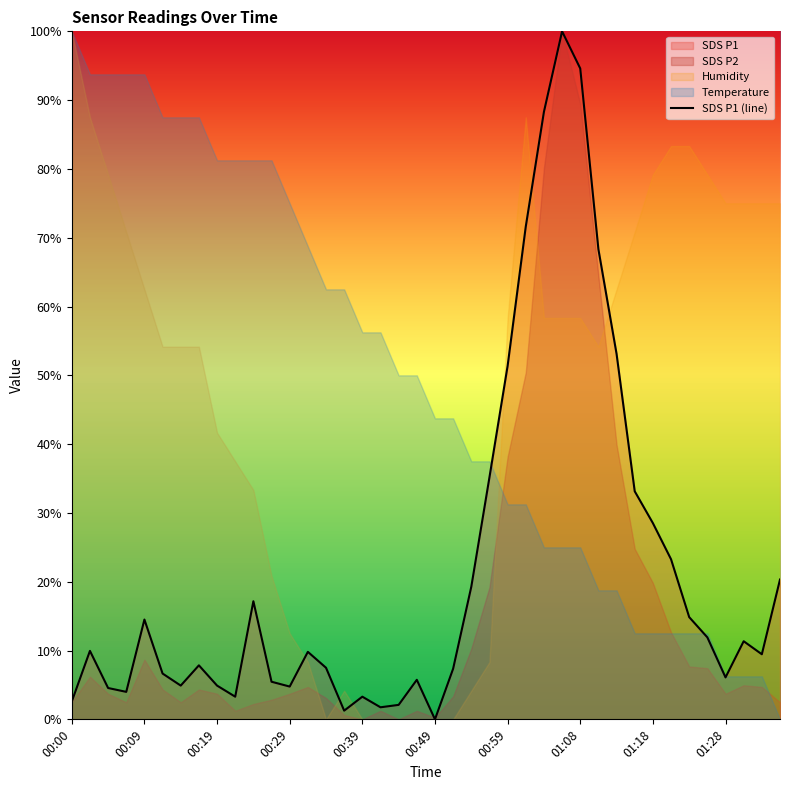

Is it true that SDS P1 (line) equals 14.5 at 00:09?

True